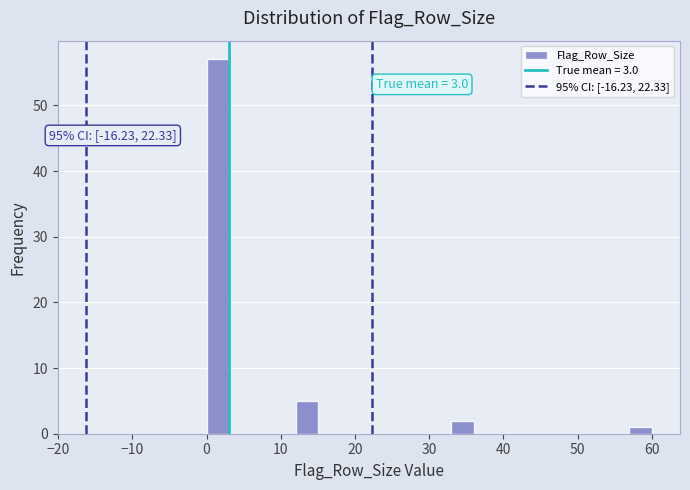

Around what value on the x-axis is the tallest bar? Give the approximate position of its centre, as read against the axis.

2